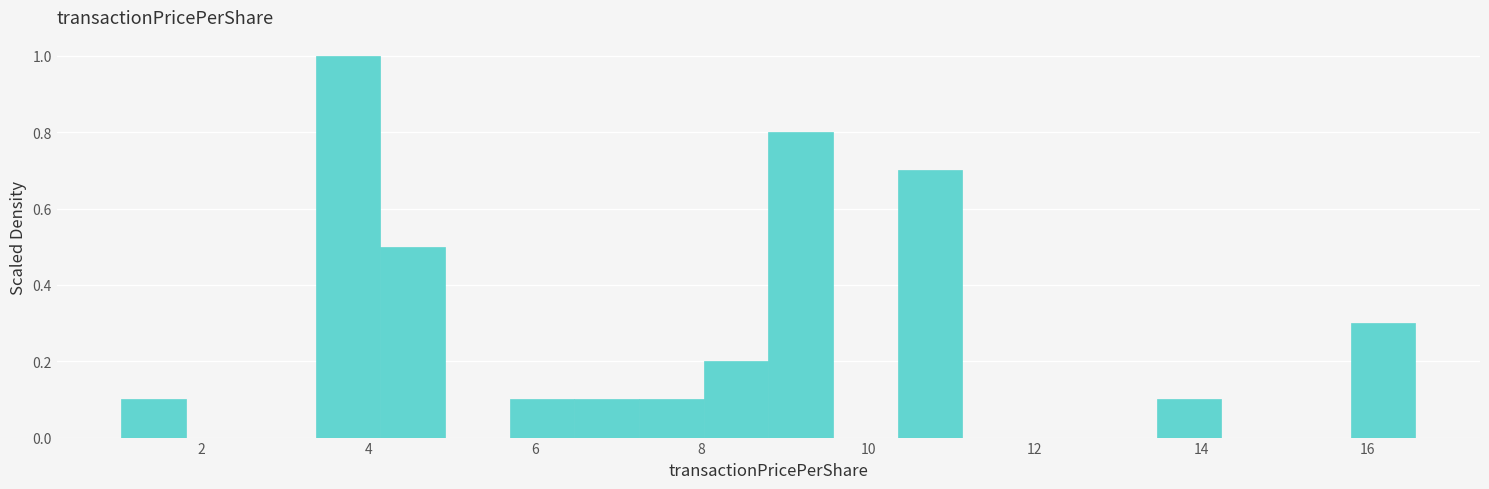

Around what value on the x-axis is the tallest bar? Give the approximate position of its centre, as read against the axis.

3.8